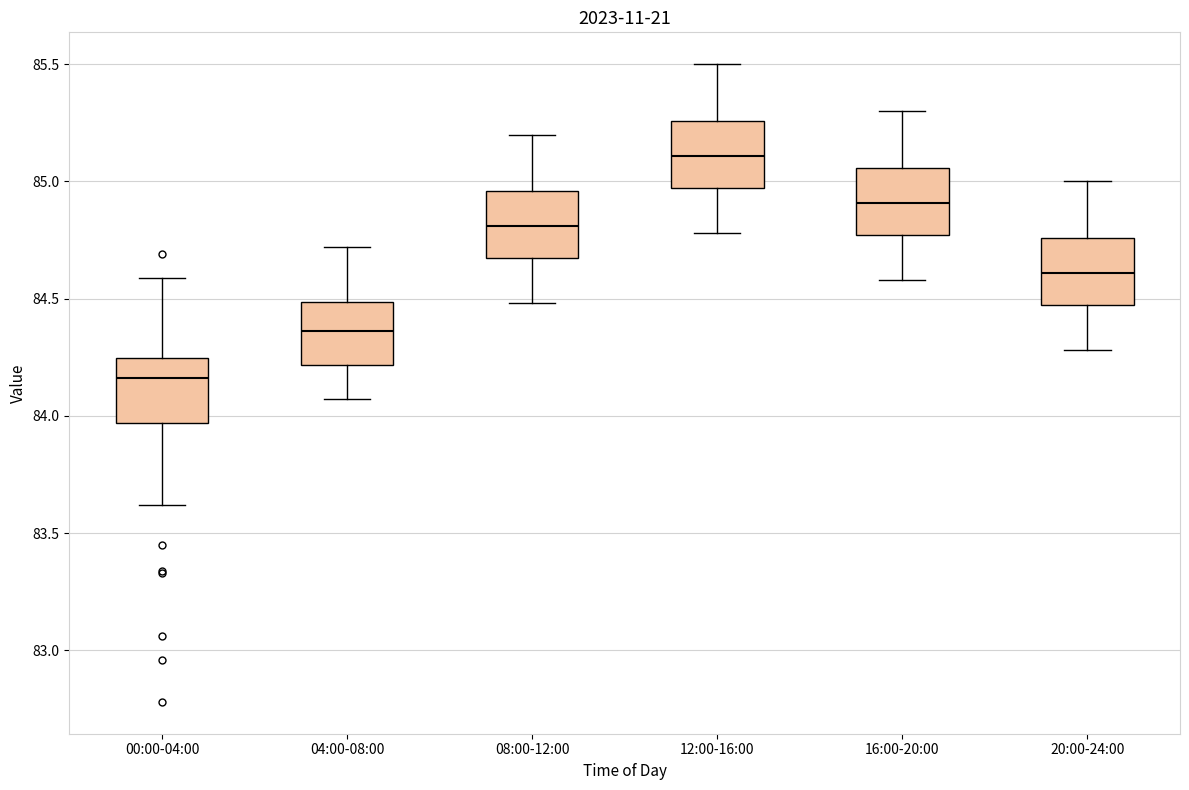

Which box's median line is the lowest?

00:00-04:00